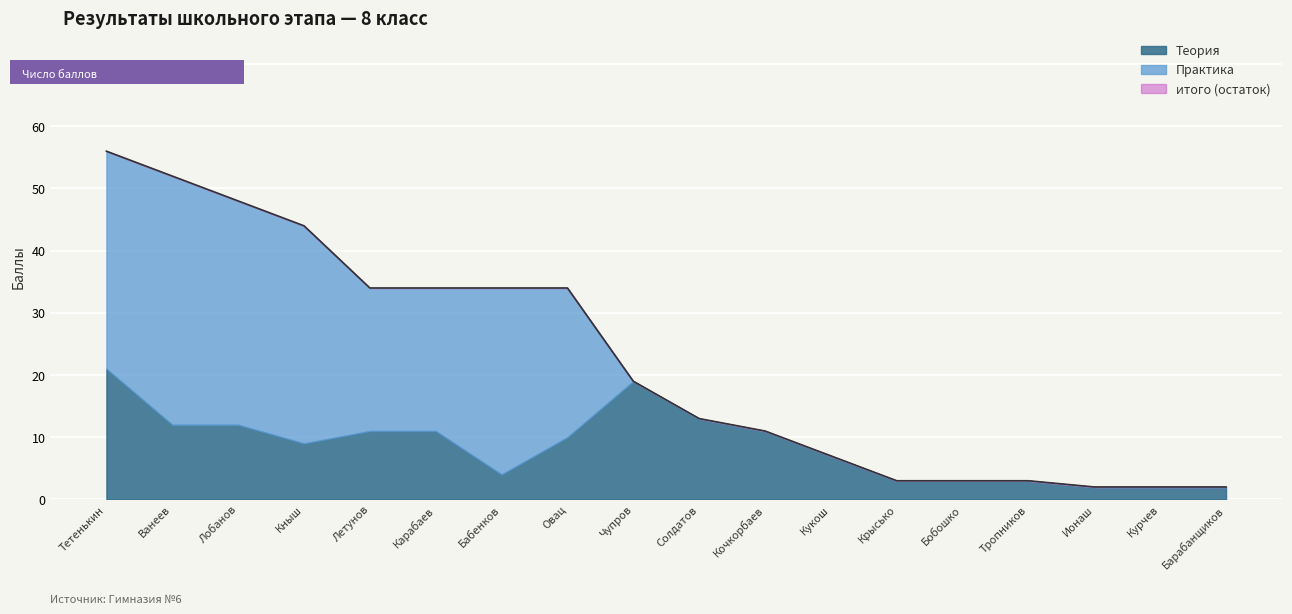

Count the number of categories in the chart.

18